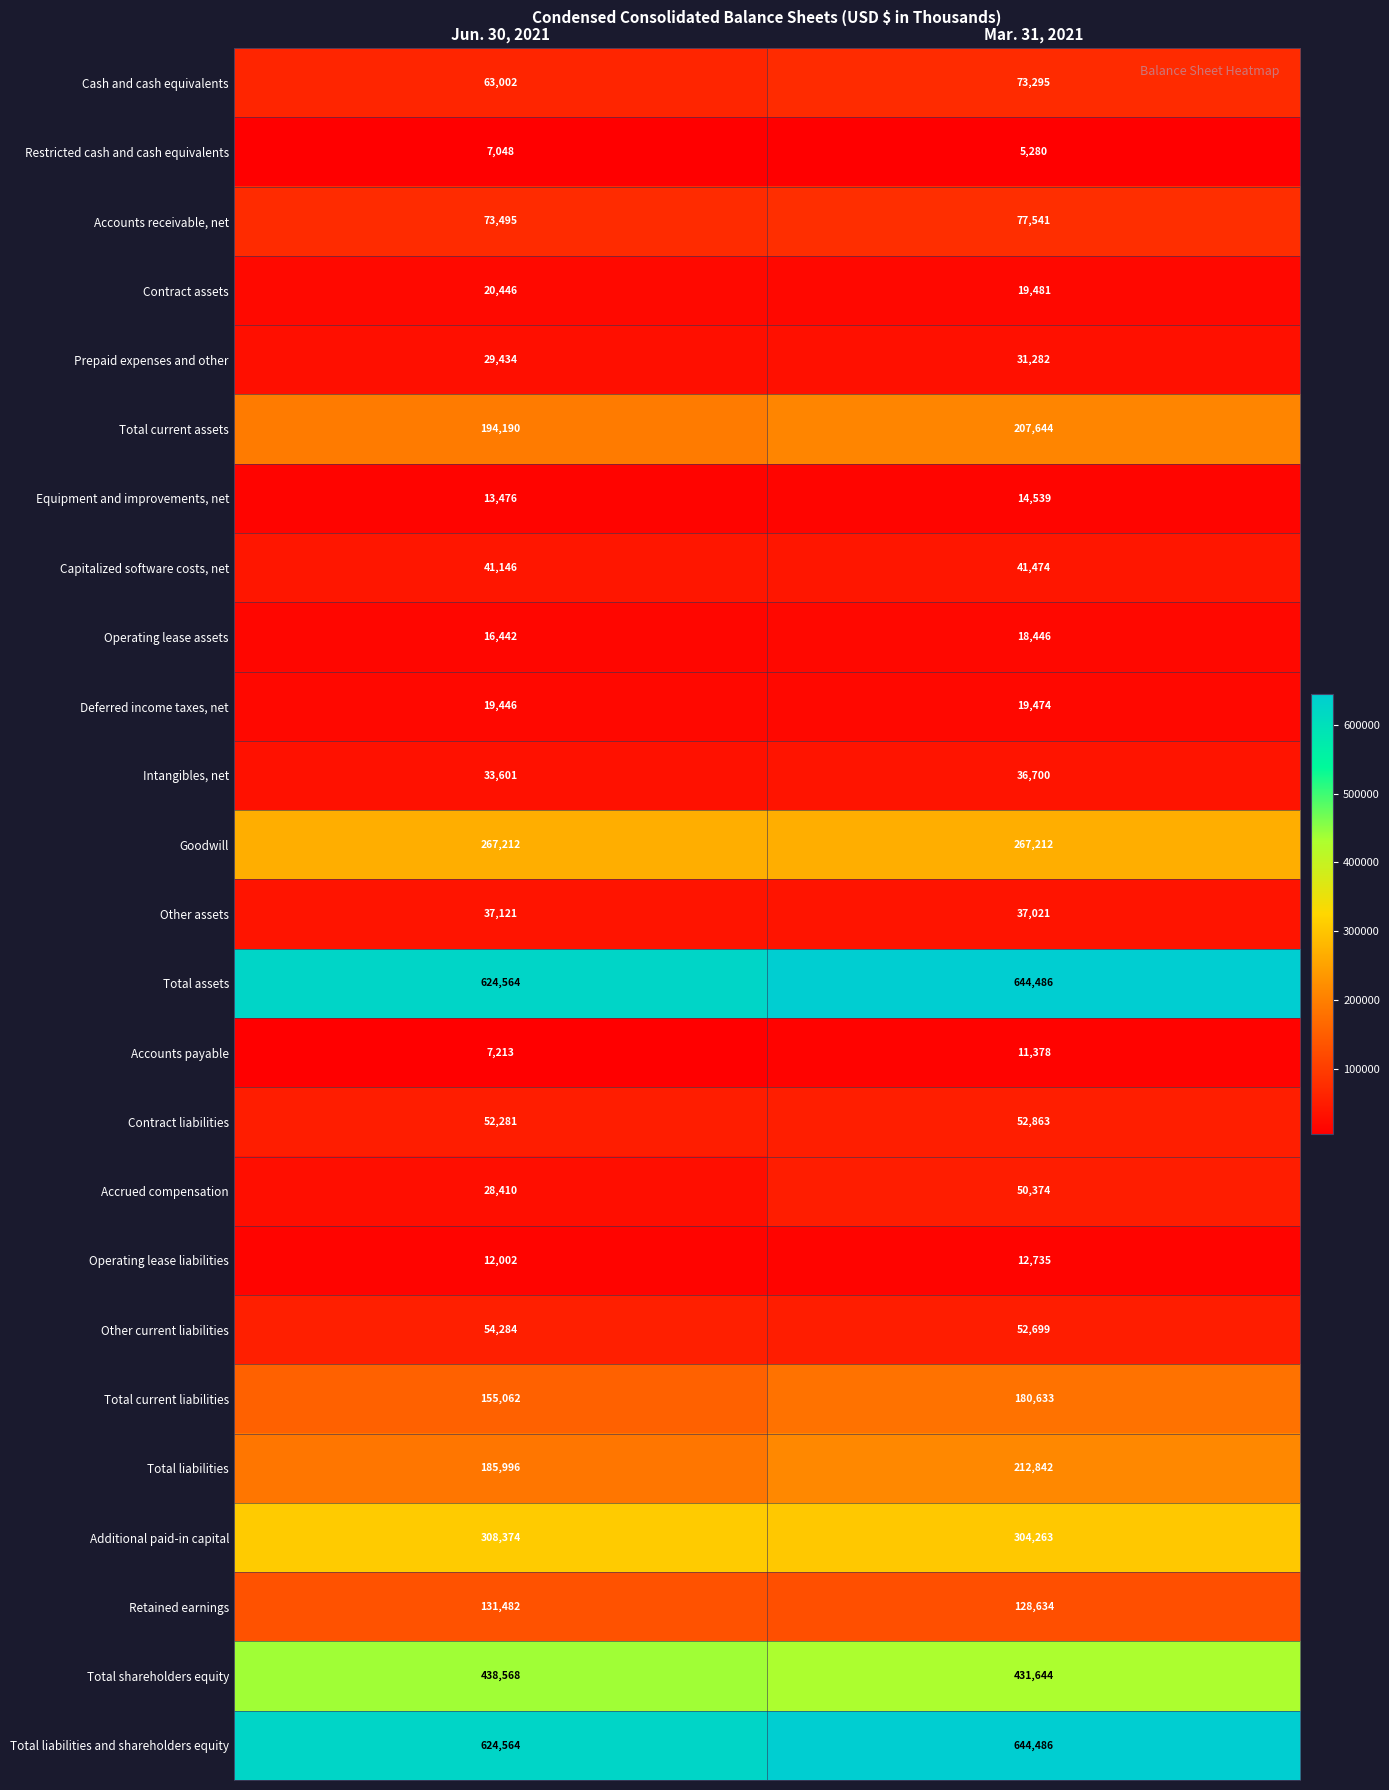

Where is Operating lease liabilities nearest to the value 12368?

Jun. 30, 2021